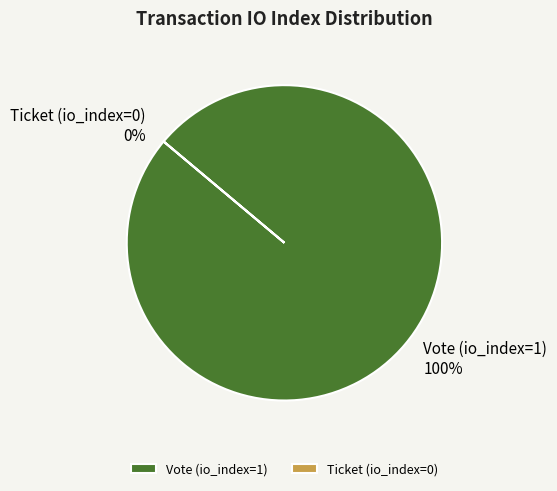

To the nearest percent, what is the average slice percentage?

50%